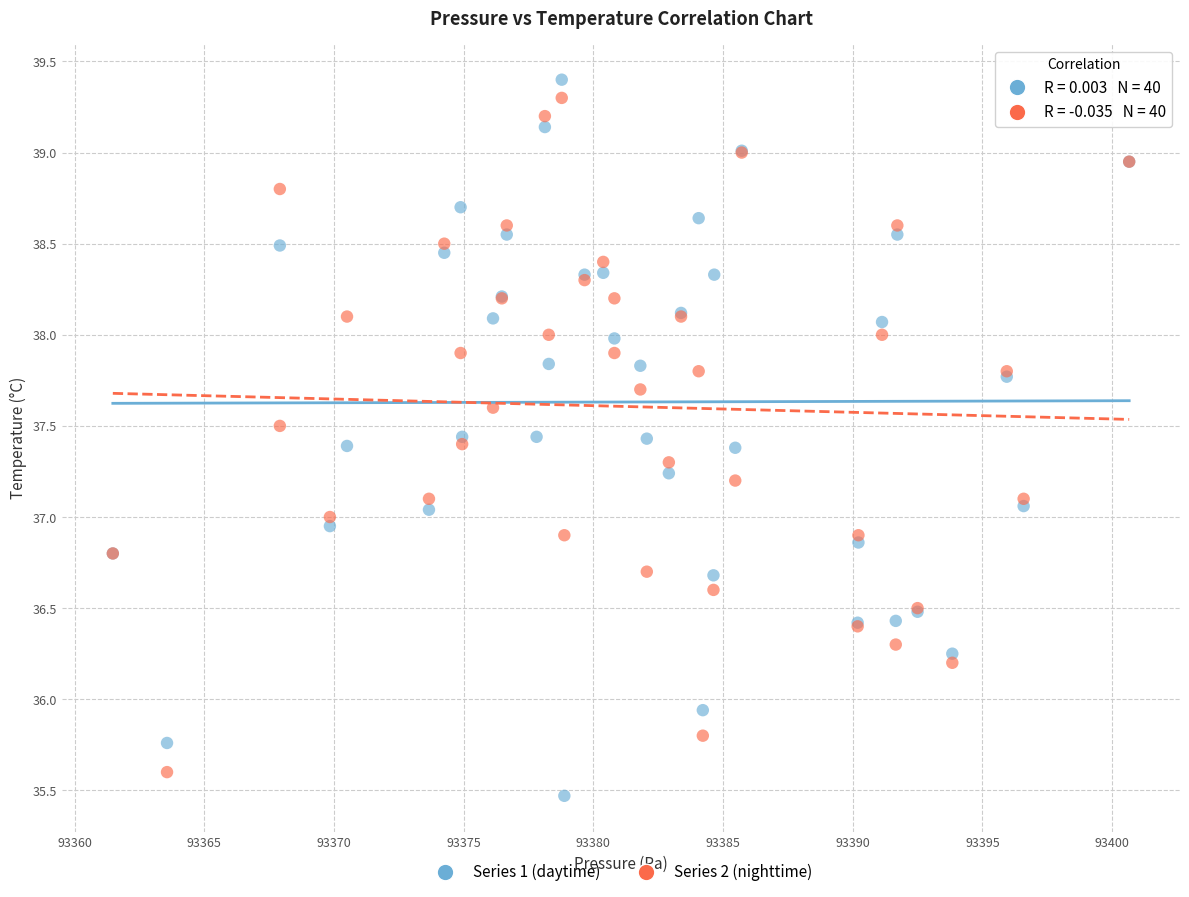

Which series contains the lowest Y value?

Series 1 (daytime)